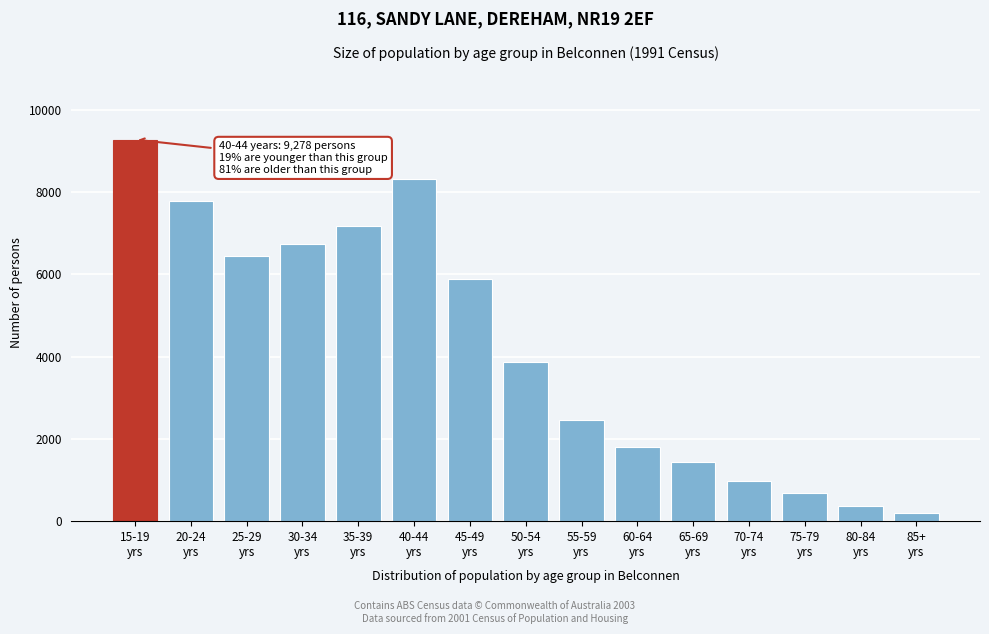

Reading right to left, what are all the values shown in this chart?

202	375	684	987	1433	1797	2468	3881	5879	8332	7187	6748	6447	7784	9278